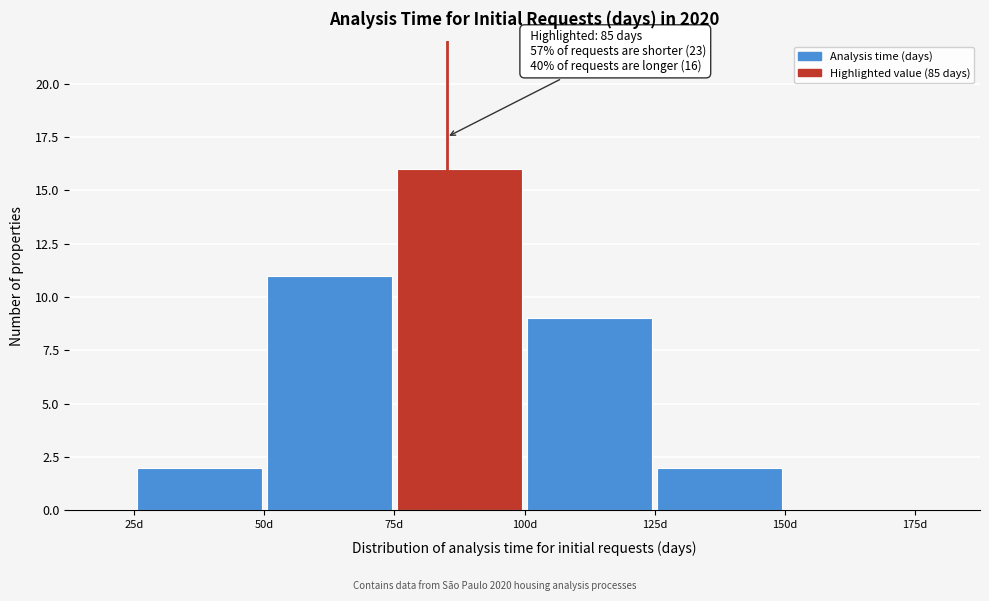

Which range on the x-axis has the tallest bar?

75 to 100